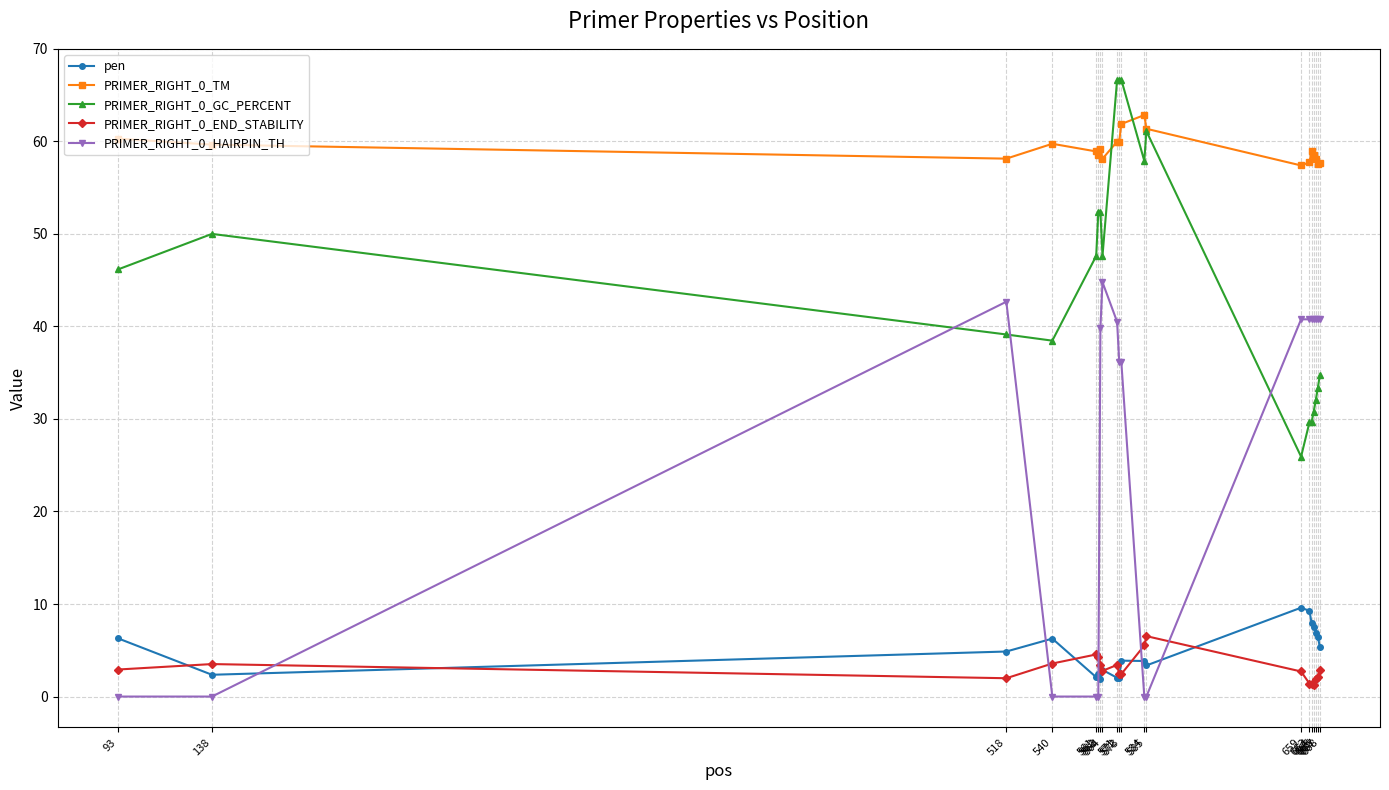

Where is the first local maximum for PRIMER_RIGHT_0_HAIRPIN_TH?

518